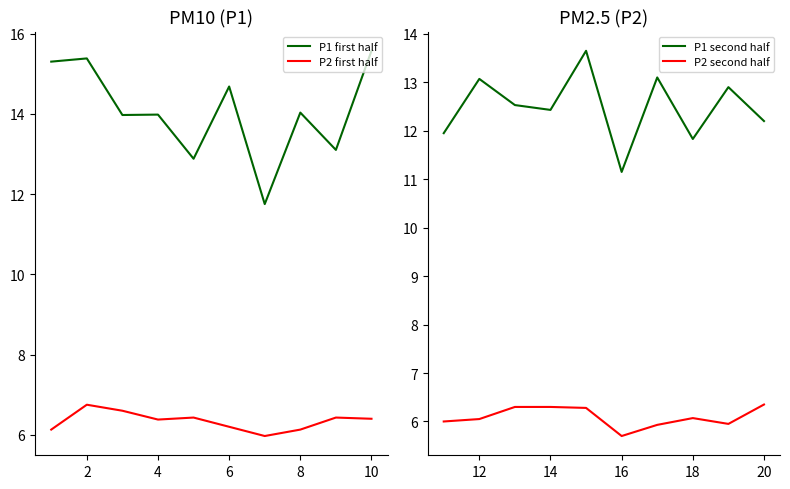

How many series are shown in this chart?

4